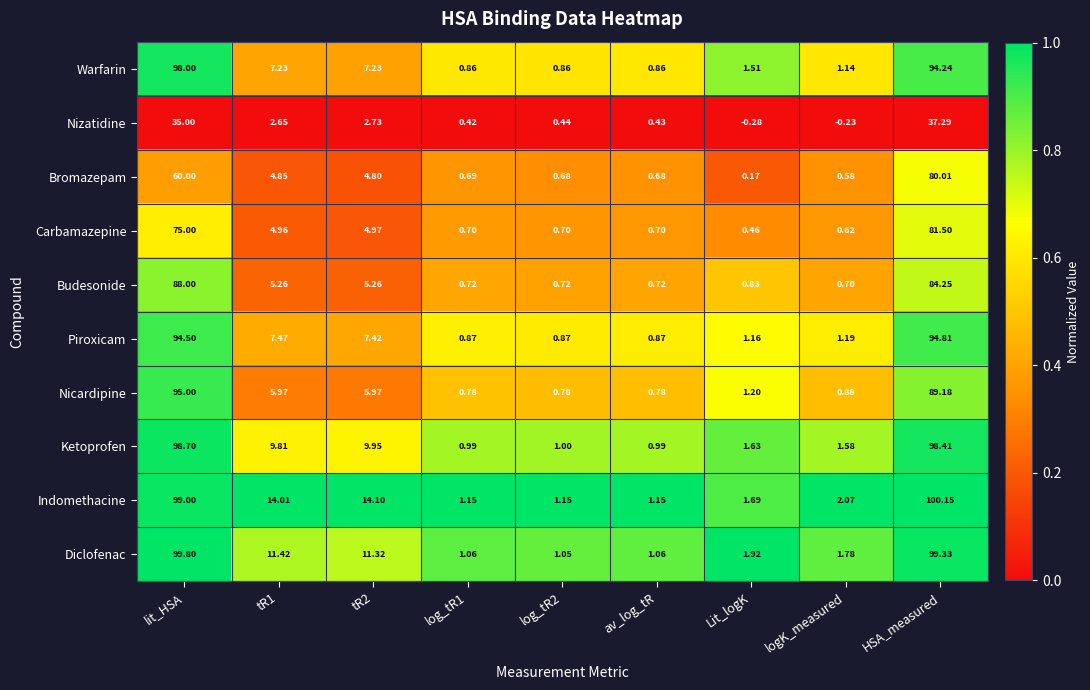

At which category does the chart reach its peak across all series?

HSA_measured